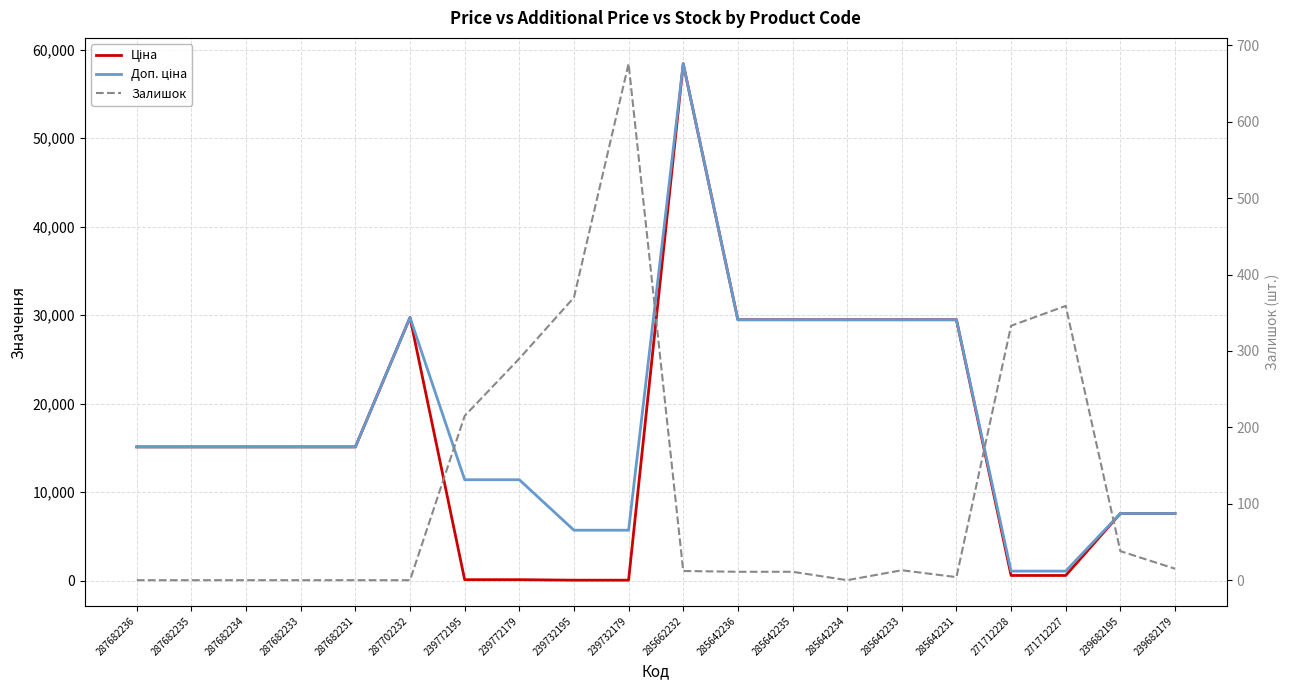

What is the label of the 3rd point from the right?

271712227